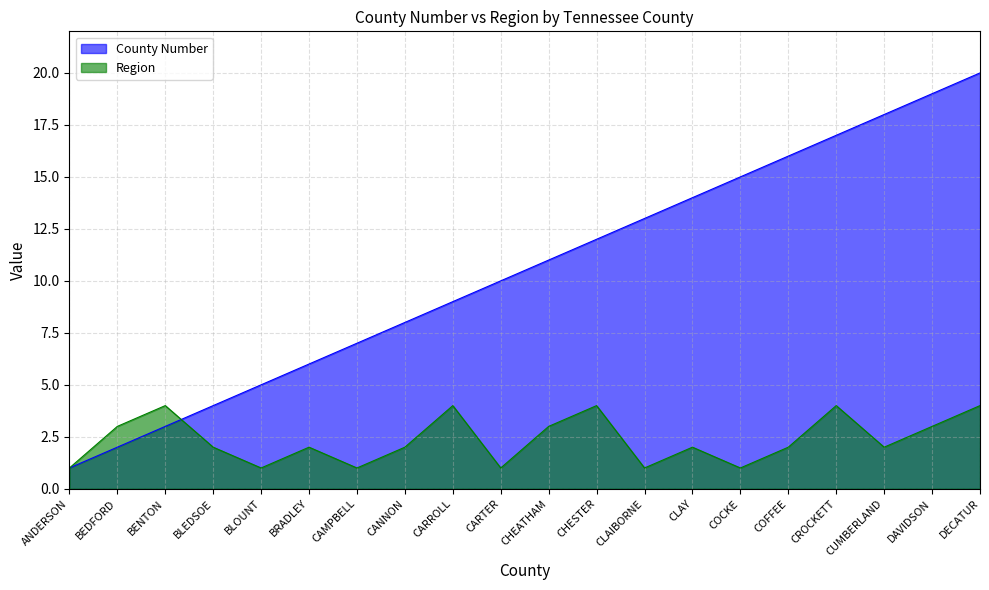

True or false: Region has a value of 5 at CROCKETT.

False